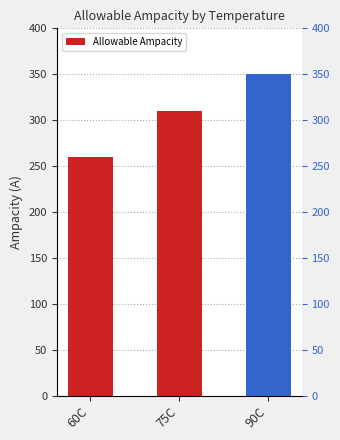

List the labels in order of value, smallest first.

60C, 75C, 90C